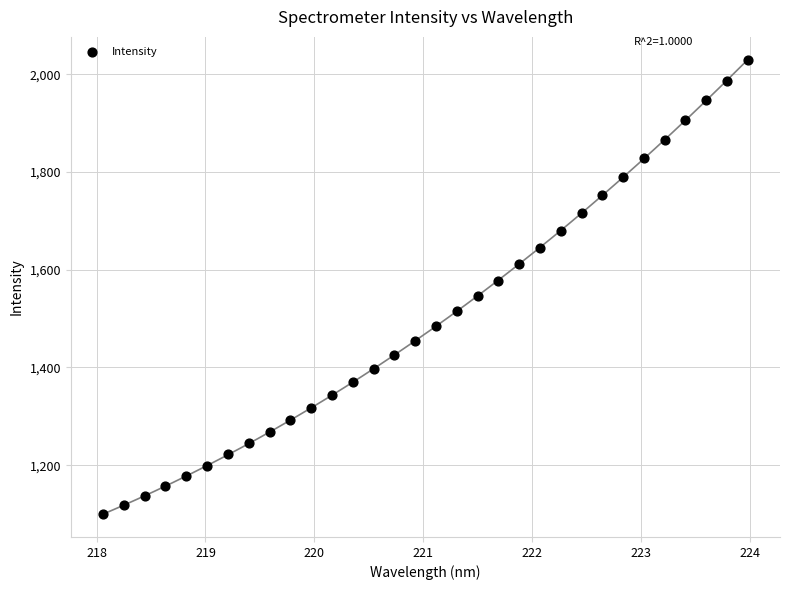

What is the range of X values (max minus min)?

5.9